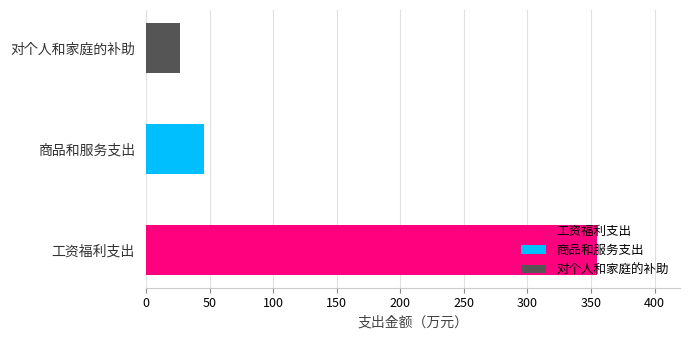

Which category has the highest value in the 人员经费 series?

工资福利支出